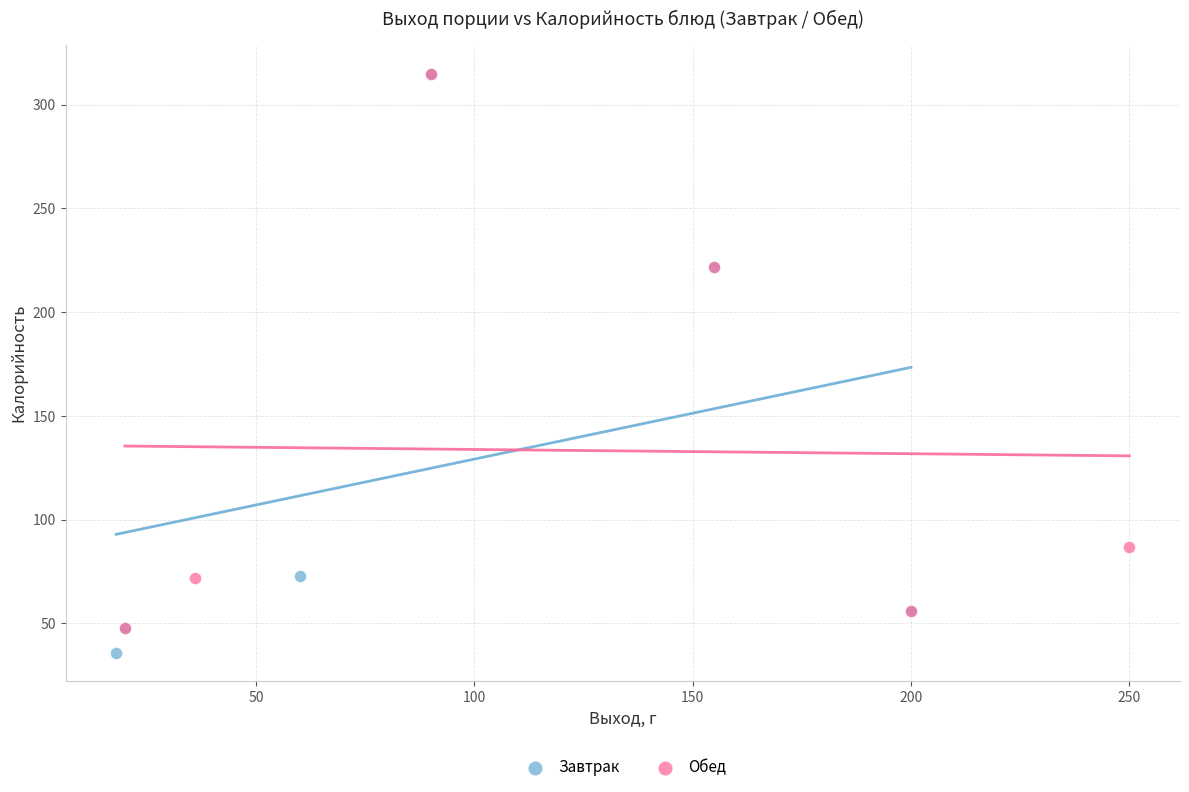

Which series has the widest spread of Y values?

Завтрак